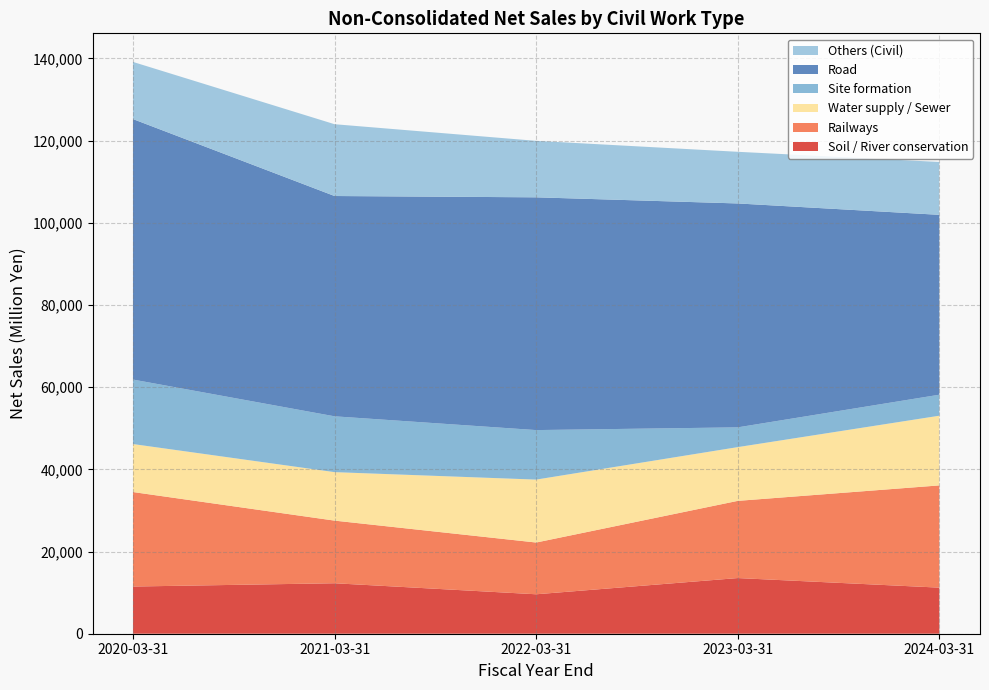

Reading left to right, what are all the values shown in this chart?

Soil / River conservation: 2020-03-31=11482	2021-03-31=12281	2022-03-31=9597	2023-03-31=13544	2024-03-31=11213
Railways: 2020-03-31=22991	2021-03-31=15238	2022-03-31=12592	2023-03-31=18782	2024-03-31=24875
Water supply / Sewer: 2020-03-31=11679	2021-03-31=11798	2022-03-31=15313	2023-03-31=13078	2024-03-31=16960
Site formation: 2020-03-31=15692	2021-03-31=13581	2022-03-31=12046	2023-03-31=4809	2024-03-31=5109
Road: 2020-03-31=63381	2021-03-31=53604	2022-03-31=56636	2023-03-31=54479	2024-03-31=43767
Others (Civil): 2020-03-31=13903	2021-03-31=17471	2022-03-31=13739	2023-03-31=12569	2024-03-31=12860